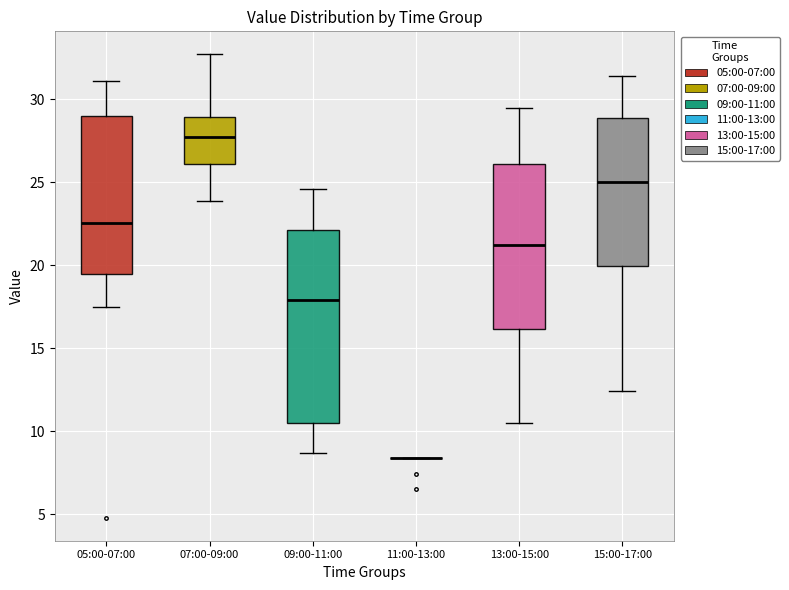

Reading left to right, read every box against the y-axis: the position of its median line, the range the box covers, and the ends of its whiskers. The values are not printed on the chart, so give them approximately, as read against the axis.

05:00-07:00: median 22.5, box 19.5 to 29.0, whiskers 17.5 to 31.0
07:00-09:00: median 27.5, box 26.0 to 29.0, whiskers 24.0 to 32.5
09:00-11:00: median 18.0, box 10.5 to 22.0, whiskers 8.5 to 24.5
11:00-13:00: box collapsed to a line at 8.5, whiskers 8.5 to 8.5
13:00-15:00: median 21.5, box 16.0 to 26.0, whiskers 10.5 to 29.5
15:00-17:00: median 25.0, box 20.0 to 29.0, whiskers 12.5 to 31.5